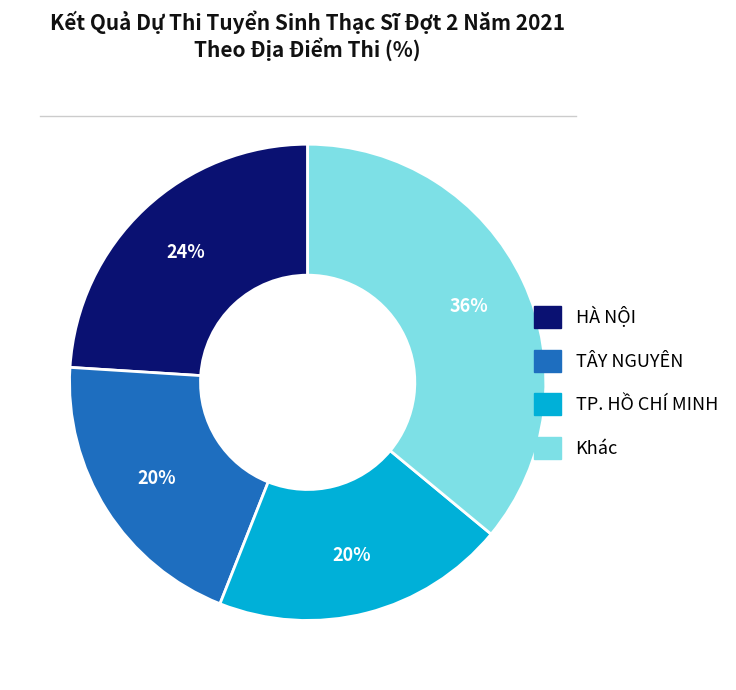

Does Khác account for over 50% of the chart?

No